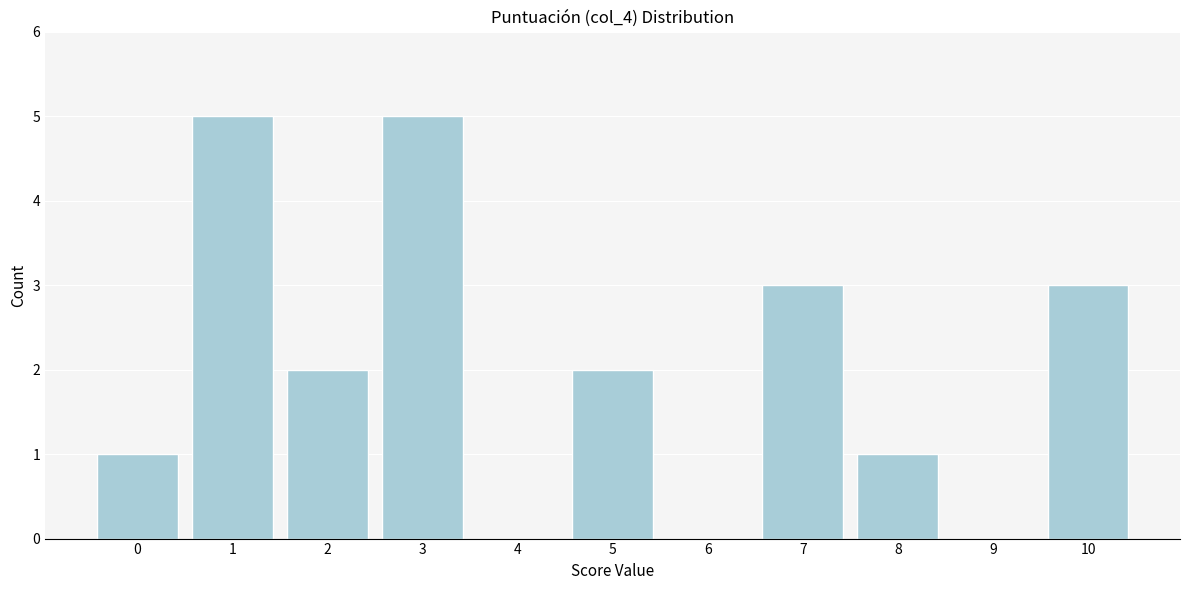

Reading left to right, transcribe all the data shown in this chart.

0=1	1=5	2=2	3=5	4=0	5=2	6=0	7=3	8=1	9=0	10=3